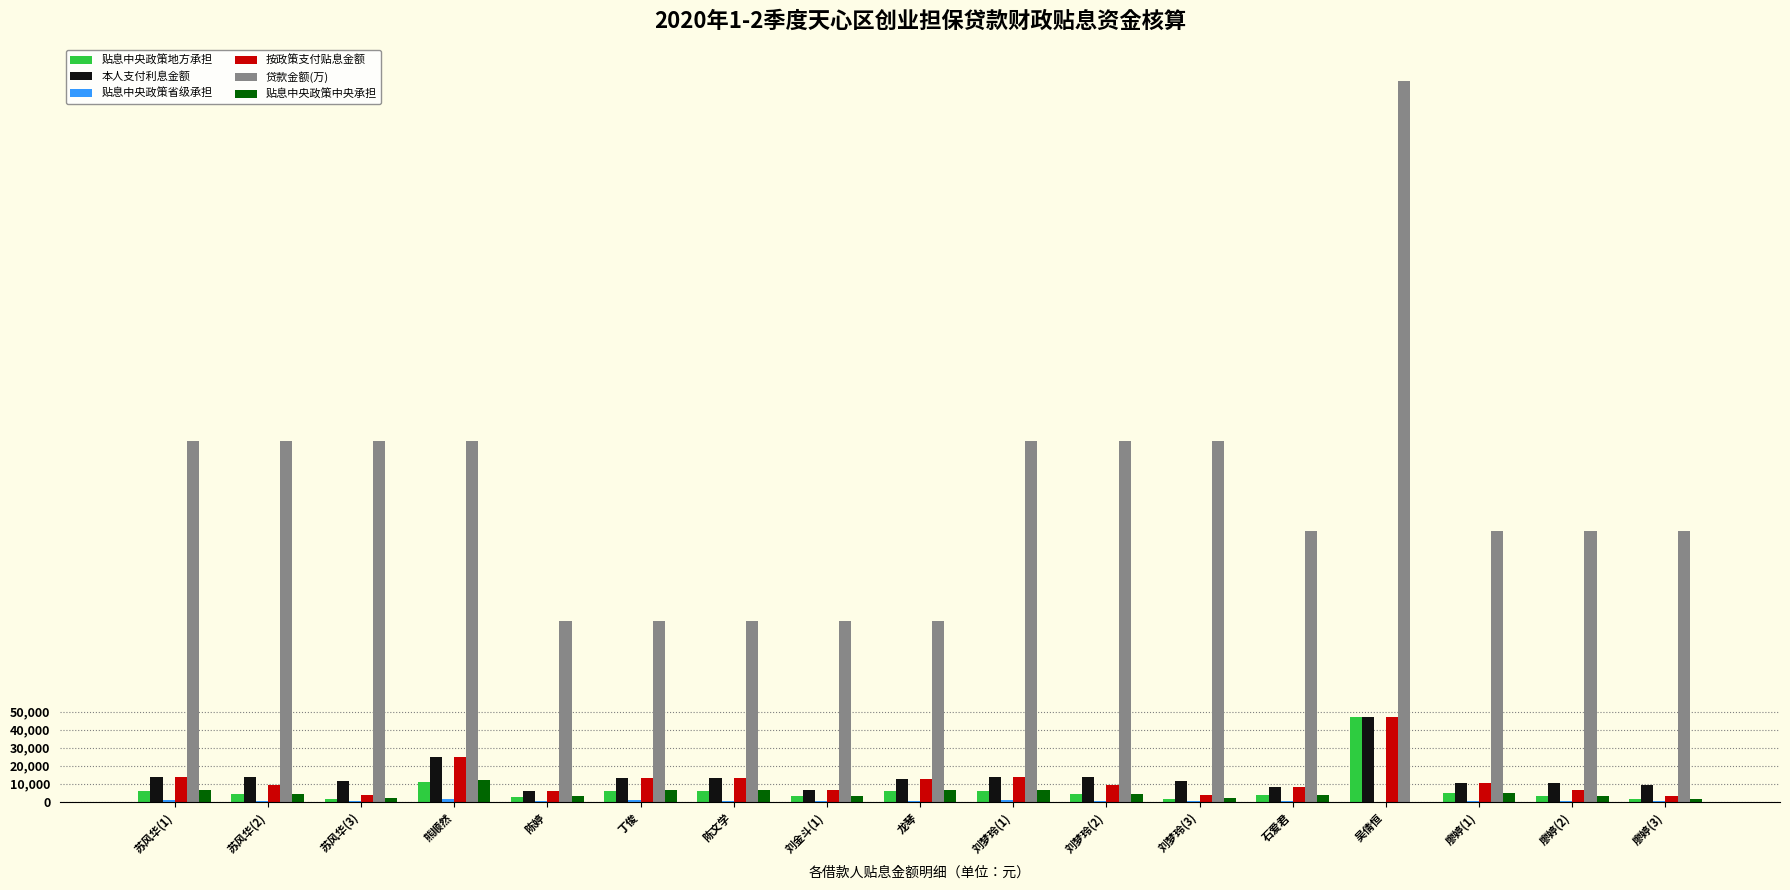

What is the spread (max minus min) of values at 苏风华(1)?

199325.8